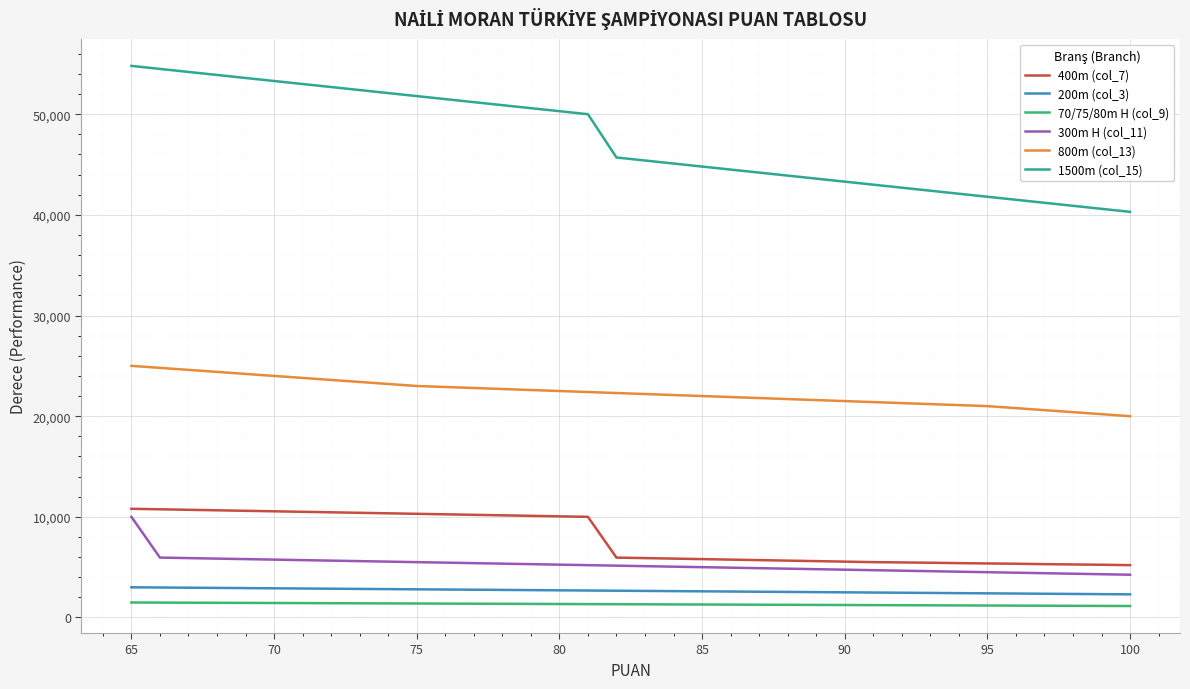

List the series in order of their peak value, lowest first.

70/75/80m H (col_9), 200m (col_3), 300m H (col_11), 400m (col_7), 800m (col_13), 1500m (col_15)